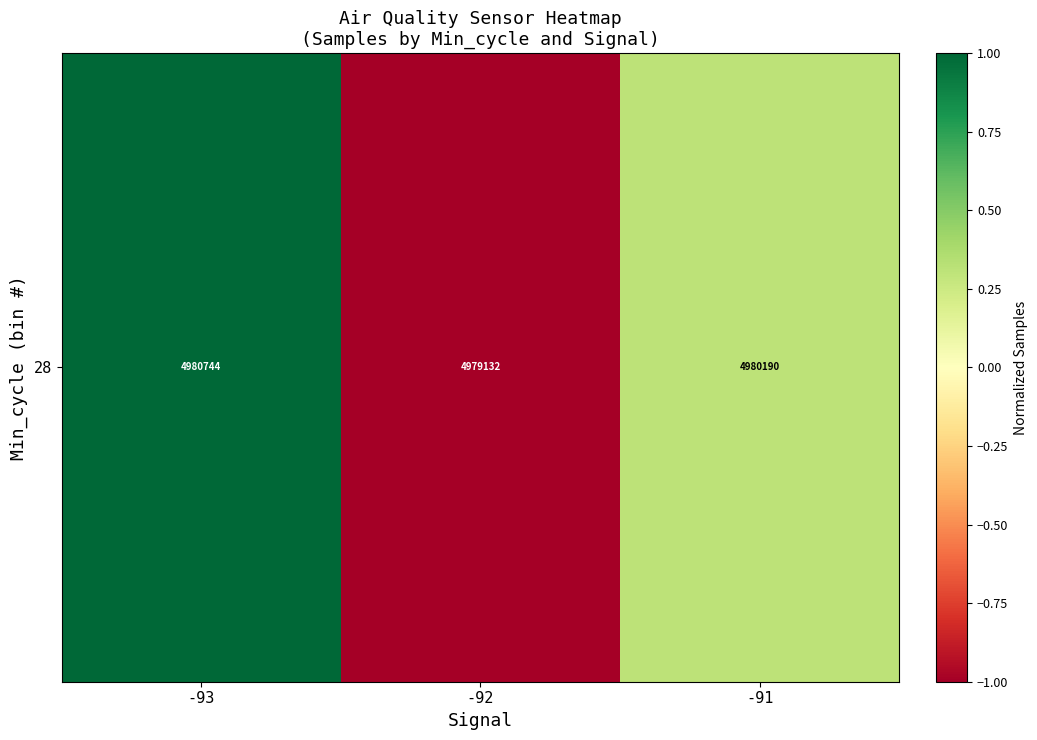

How many values are above zero?

2